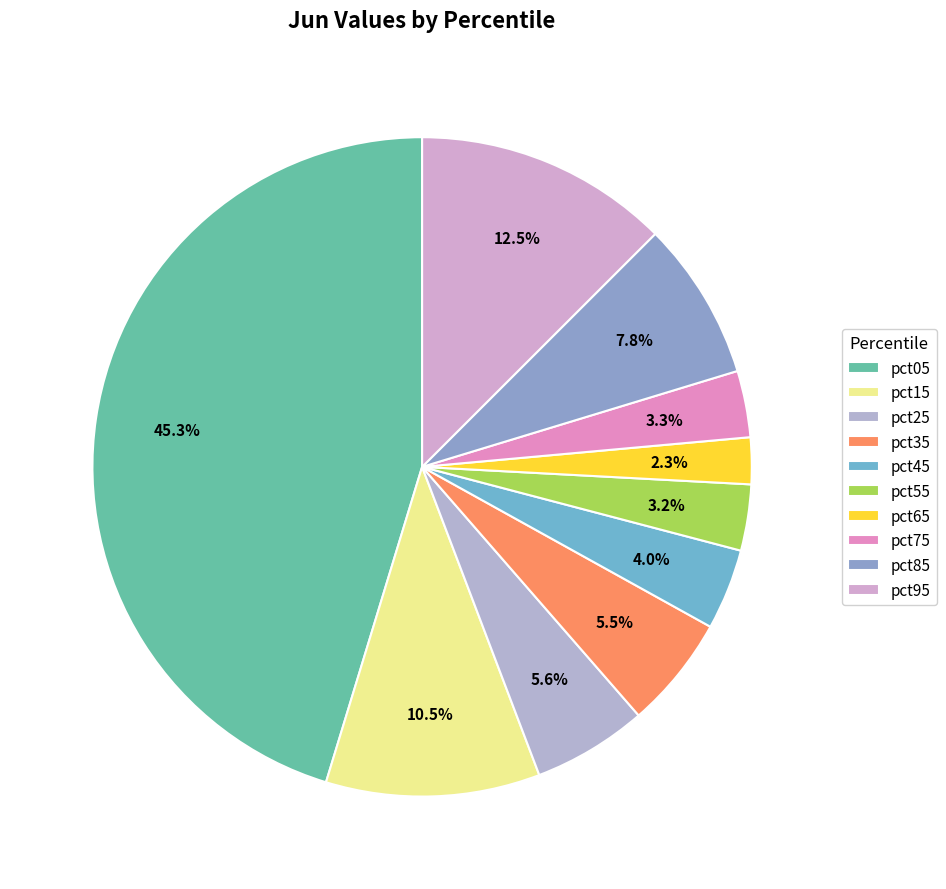

How many slices are in this pie chart?

10